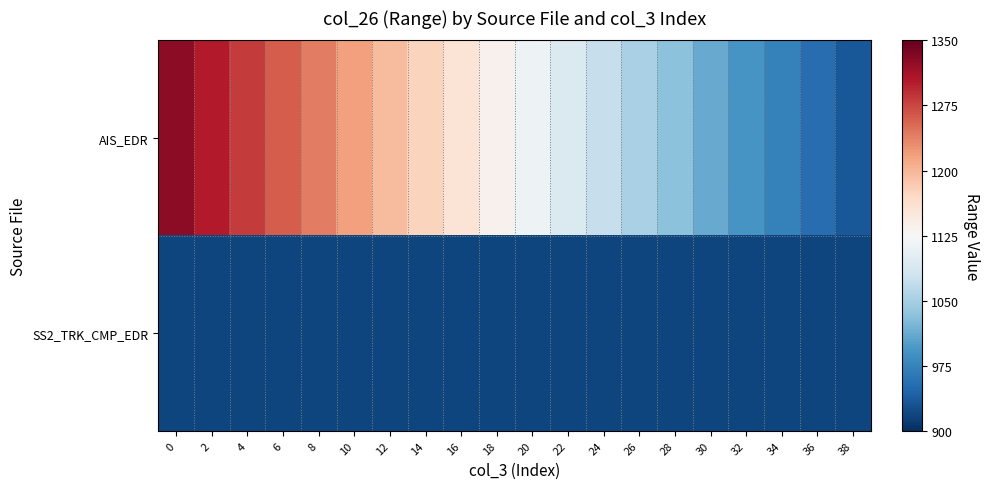

Which series has the largest range (max minus min)?

AIS_EDR